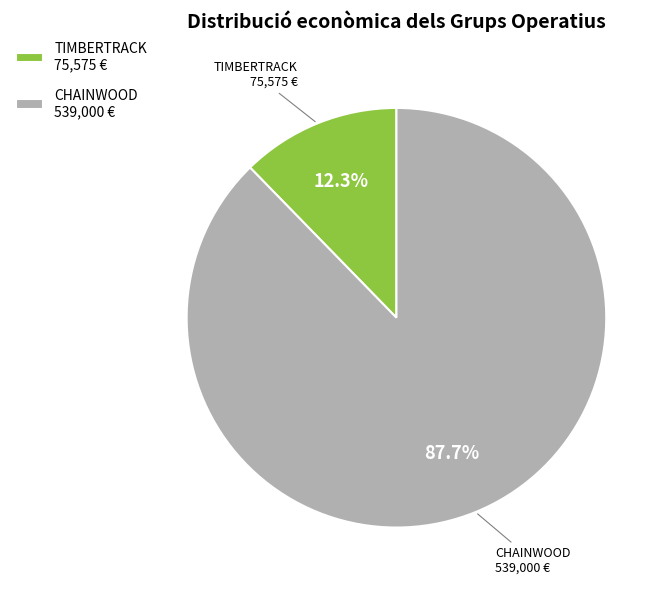

What is the ratio of the value at CHAINWOOD to the value at TIMBERTRACK?

7.1